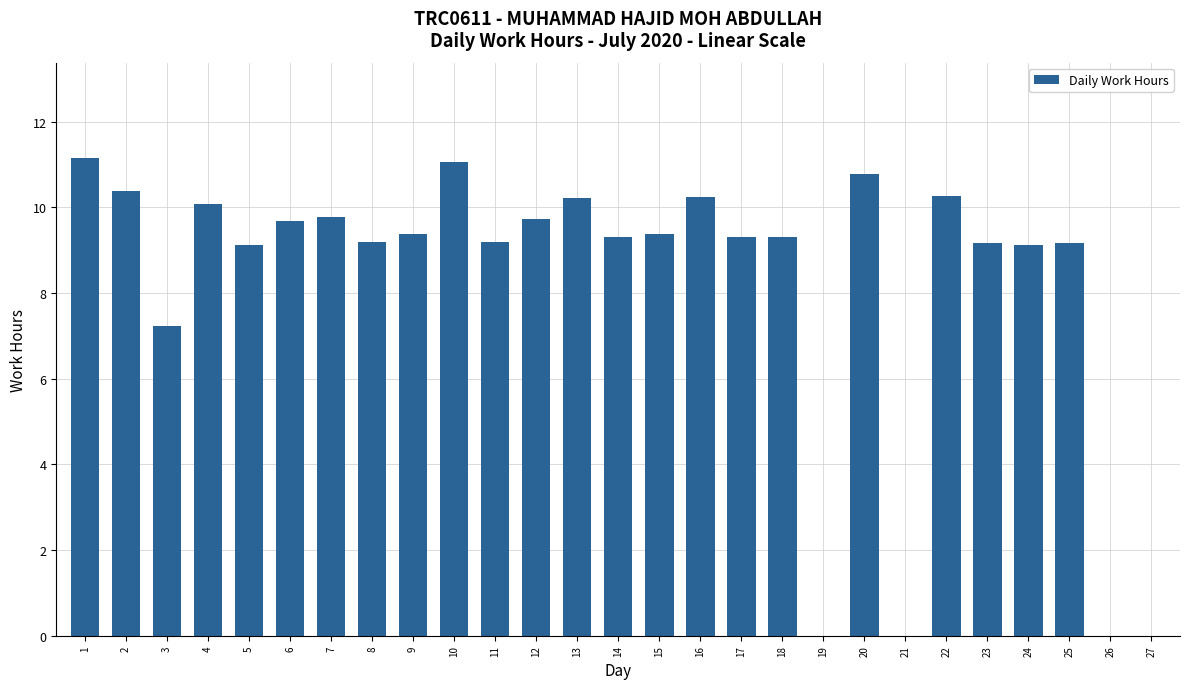

Does the chart contain stacked bars?

No